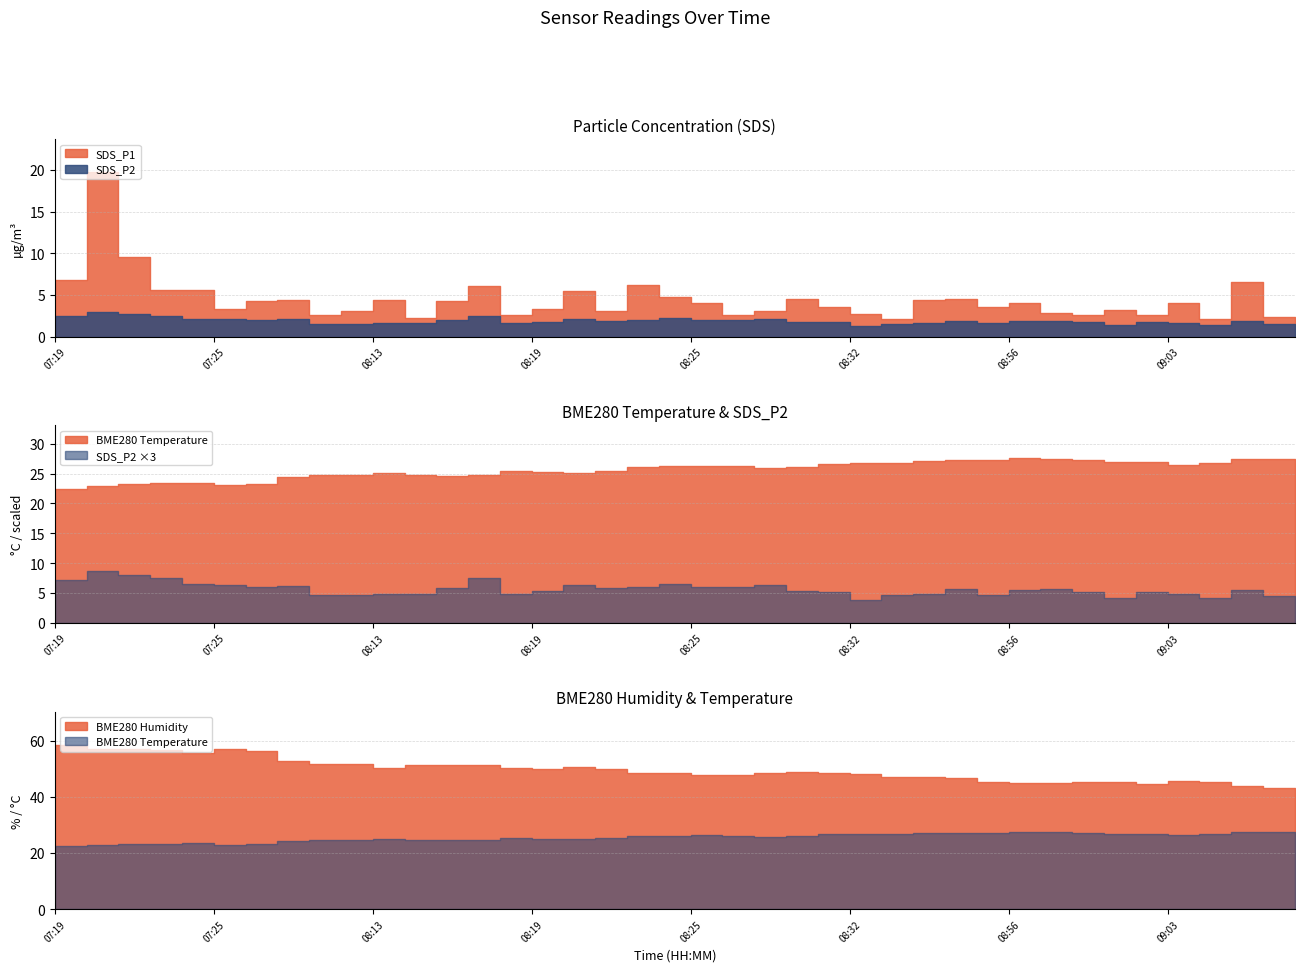

Reading left to right, what are all the values shown in this chart?

SDS_P1: 6.8	19.7	9.6	5.5	5.6	3.2	4.3	4.4	2.6	3.0	4.4	2.2	4.3	6.0	2.5	3.3	5.5	3.0	6.2	4.8	4.0	2.5	3.0	4.5	3.5	2.7	2.1	4.3	4.5	3.6	4.0	2.9	2.5	3.1	2.6	4.0	2.1	6.6	2.4	2.2
SDS_P2: 2.4	2.9	2.7	2.5	2.1	2.1	2.0	2.1	1.6	1.6	1.6	1.6	1.9	2.5	1.6	1.8	2.1	1.9	2.0	2.2	2.0	2.0	2.1	1.8	1.8	1.3	1.6	1.6	1.9	1.6	1.9	1.9	1.7	1.4	1.8	1.6	1.4	1.9	1.5	1.4
BME280_temperature: 22.5	22.9	23.2	23.4	23.4	23.1	23.3	24.4	24.8	24.7	25.1	24.7	24.6	24.8	25.4	25.2	25.1	25.5	26.2	26.2	26.3	26.3	25.9	26.1	26.7	26.8	26.8	27.1	27.3	27.3	27.6	27.4	27.3	26.9	27.0	26.5	26.9	27.4	27.4	27.2
BME280_humidity: 58.7	57.3	57.0	56.7	55.7	57.3	56.6	53.0	51.8	51.9	50.5	51.6	51.6	51.4	50.3	50.1	50.7	50.0	48.7	48.4	47.7	48.0	48.6	48.8	48.7	48.1	47.2	47.2	46.7	45.5	45.0	44.9	45.5	45.2	44.8	45.6	45.3	44.1	43.2	43.0